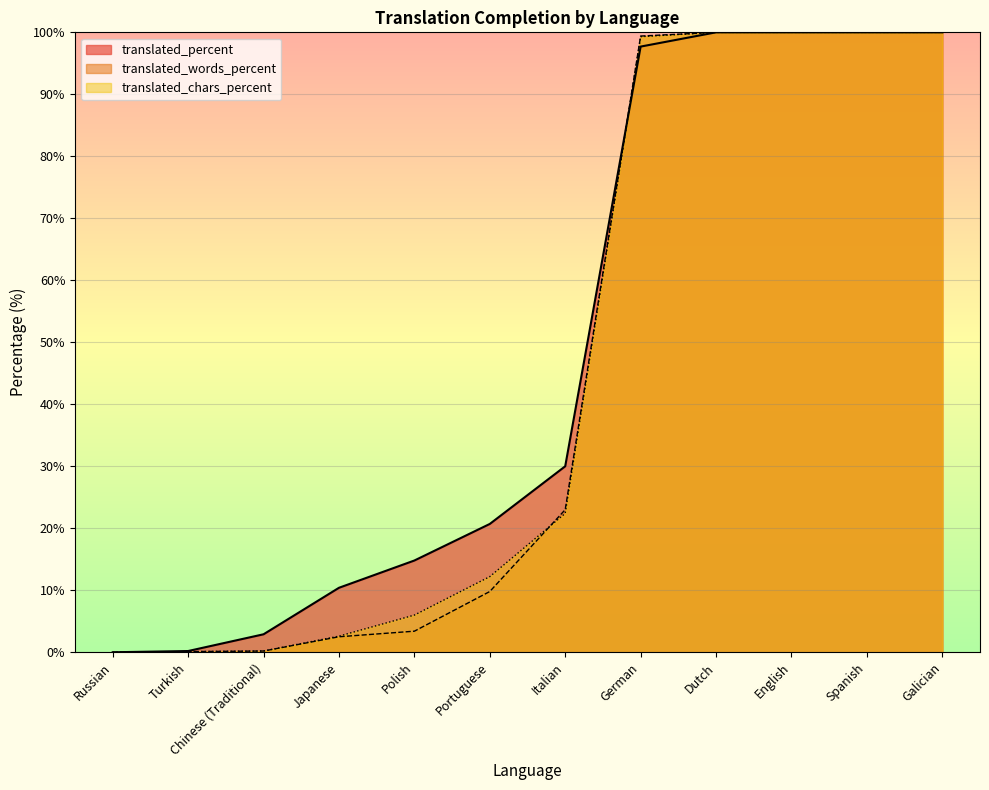

How many values in the translated_percent series exceed 30?

5